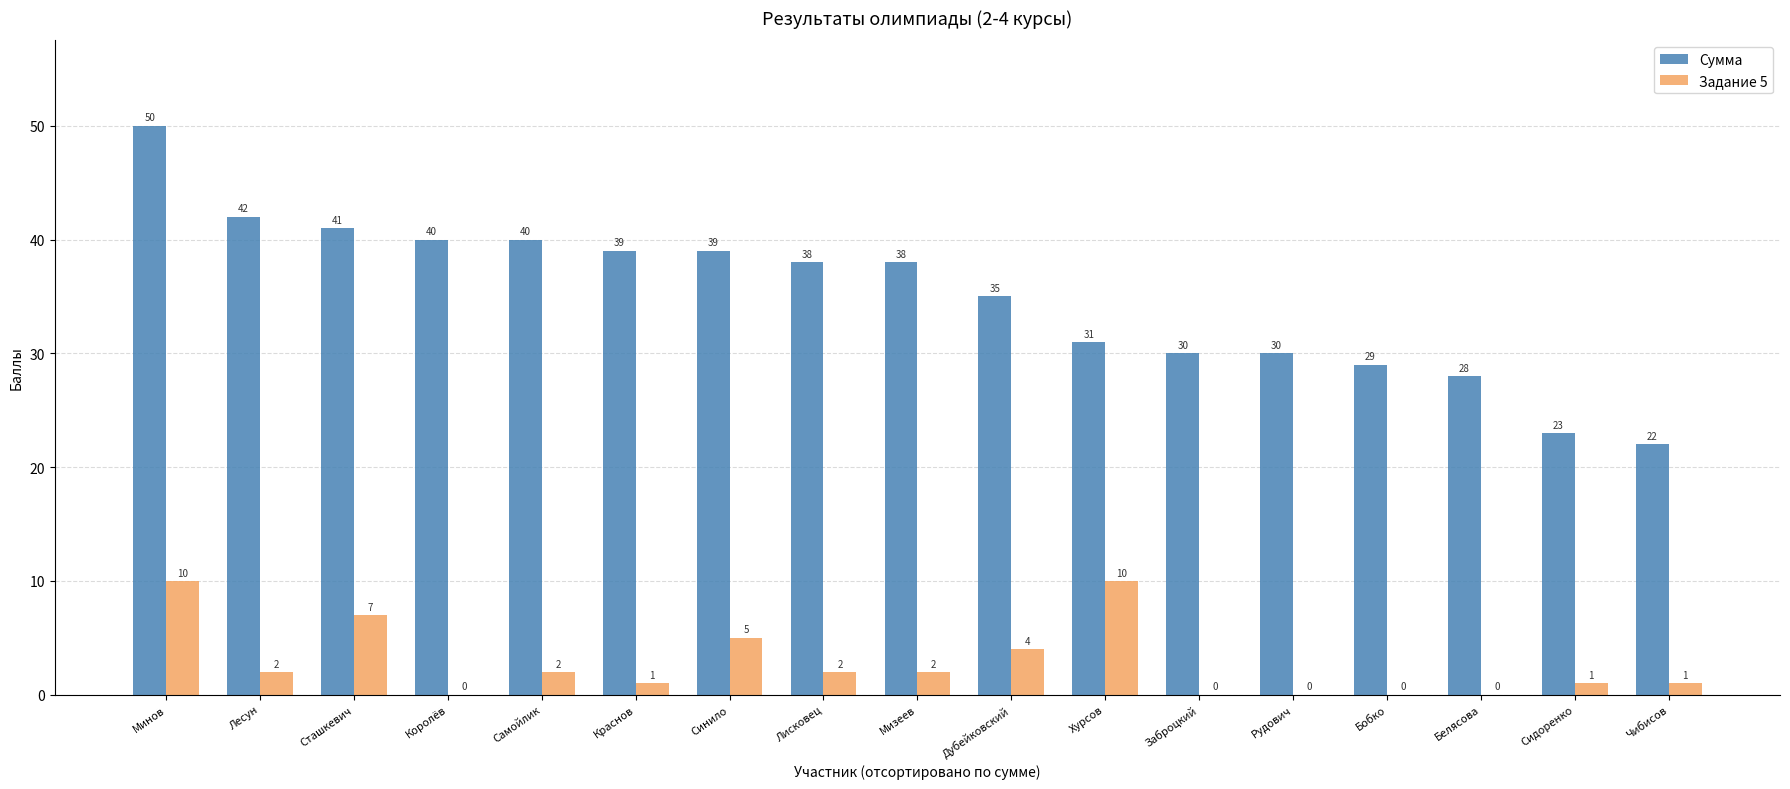

Read the Сумма value at Синило.

39